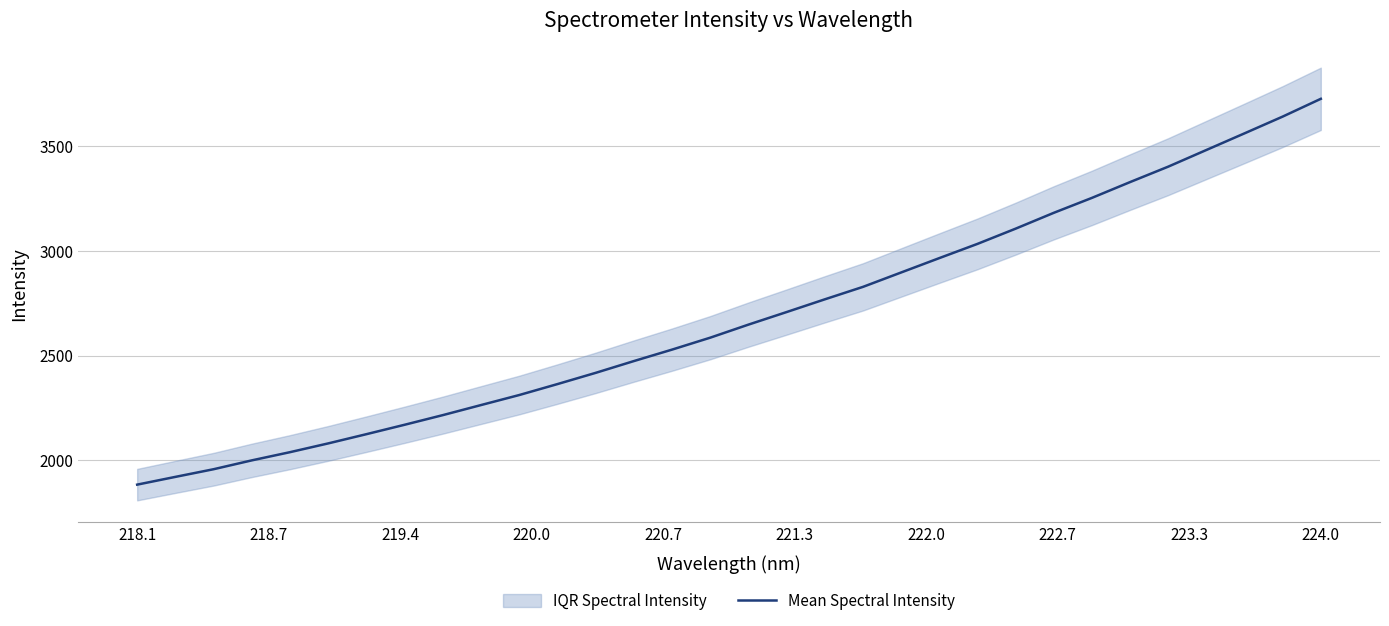

What is the sum of all values?

85865.5